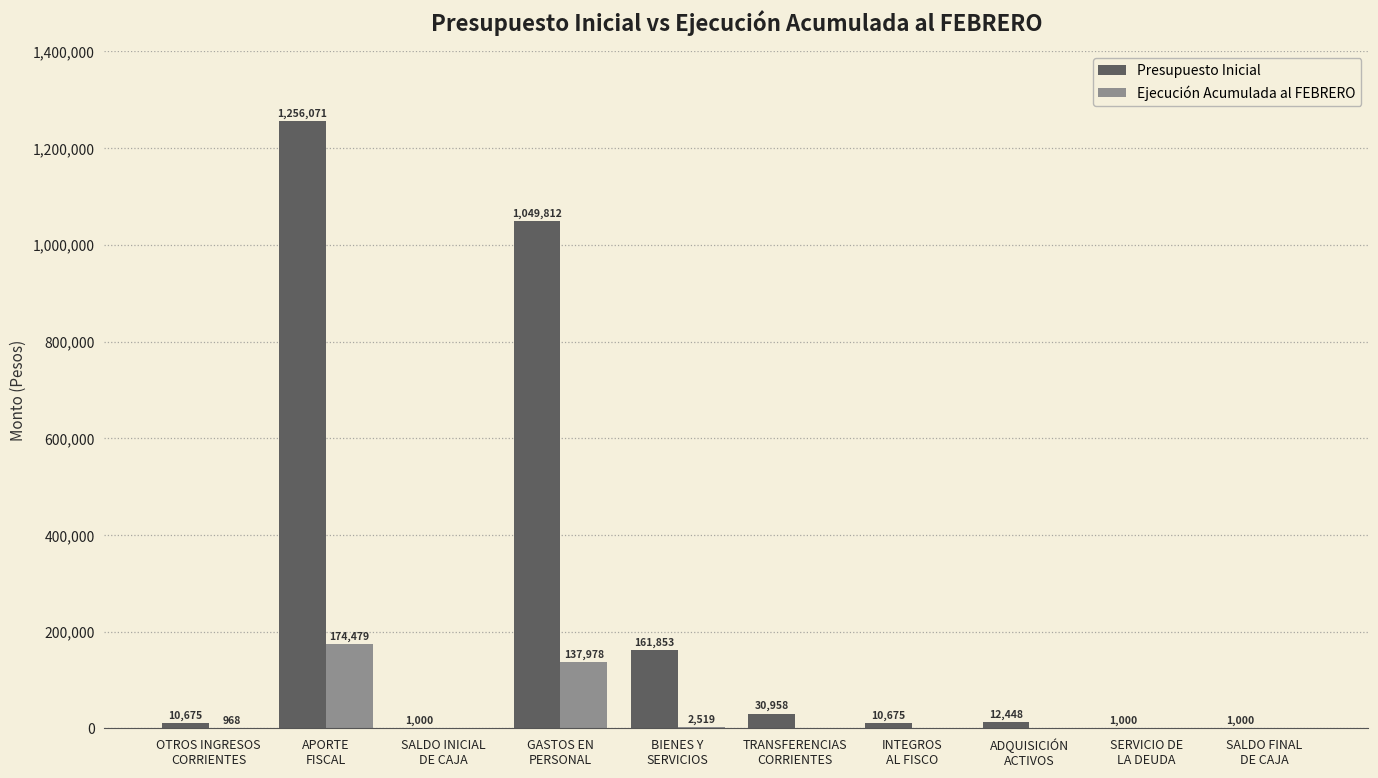

Is the value of Presupuesto Inicial at SERVICIO DE
LA DEUDA greater than the value of Ejecución Acumulada al FEBRERO at APORTE
FISCAL?

No